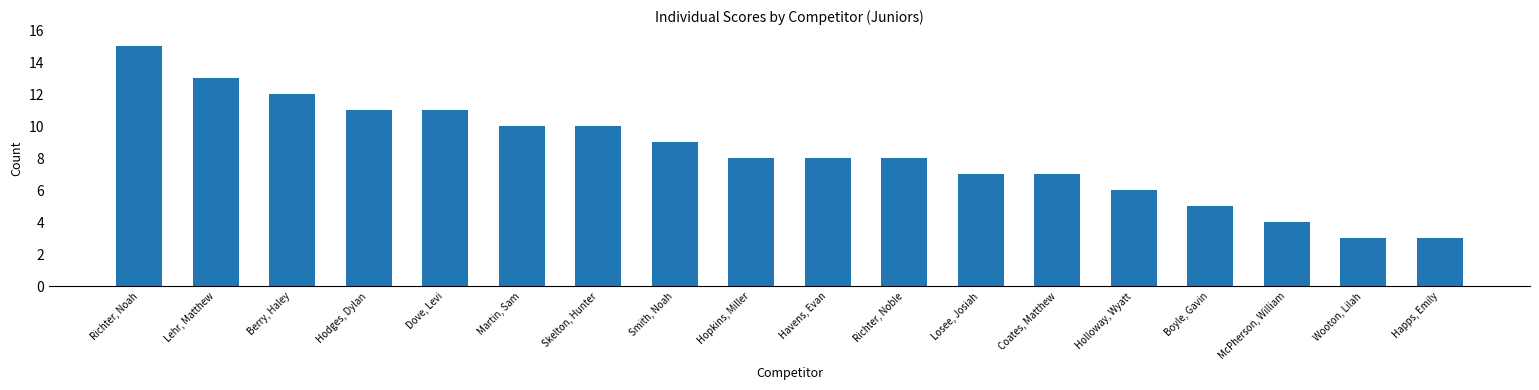

Reading left to right, what are all the values shown in this chart?

15	13	12	11	11	10	10	9	8	8	8	7	7	6	5	4	3	3